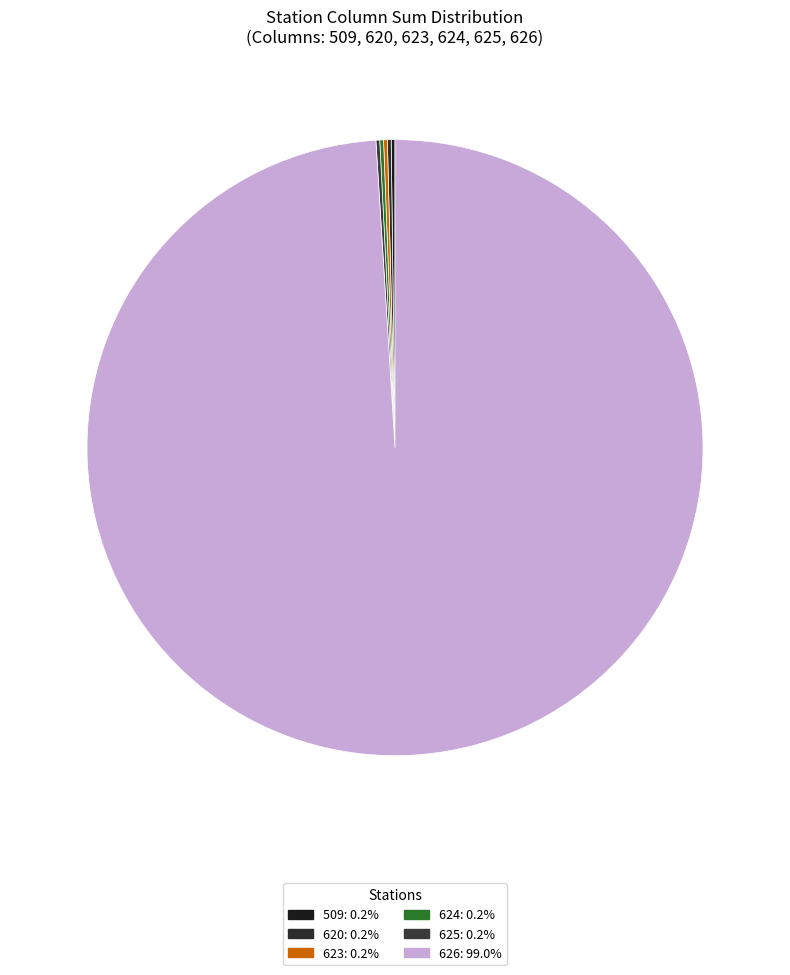

Is 623 the majority of the pie?

No